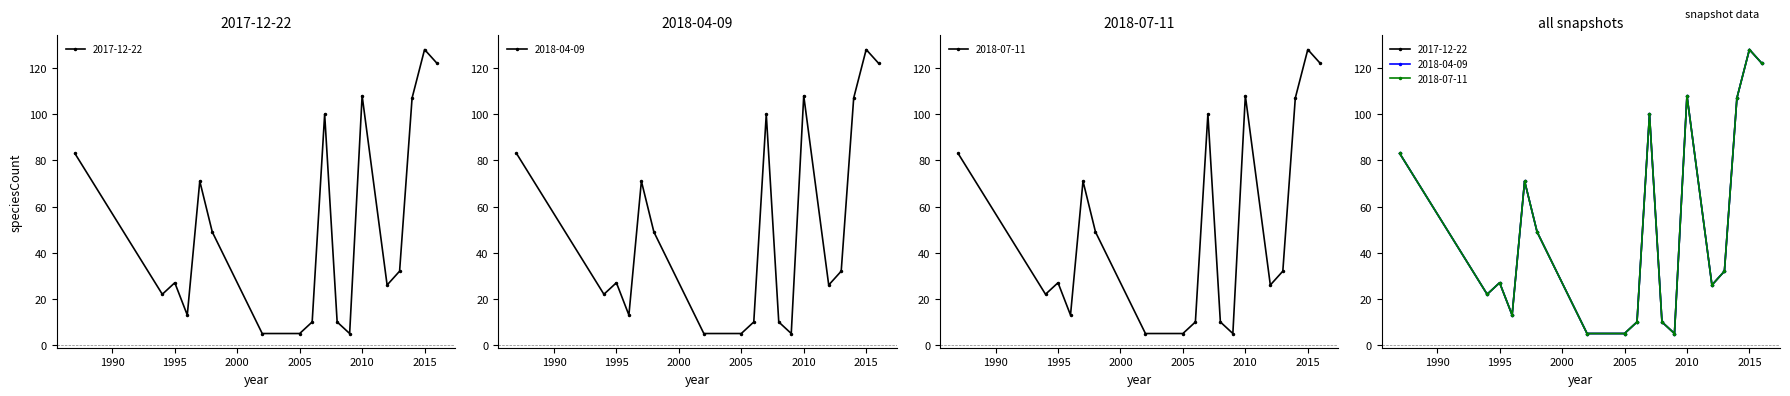

Reading left to right, extract all data points from this chart.

83	22	27	13	71	49	5	5	10	100	10	5	108	26	32	107	128	122